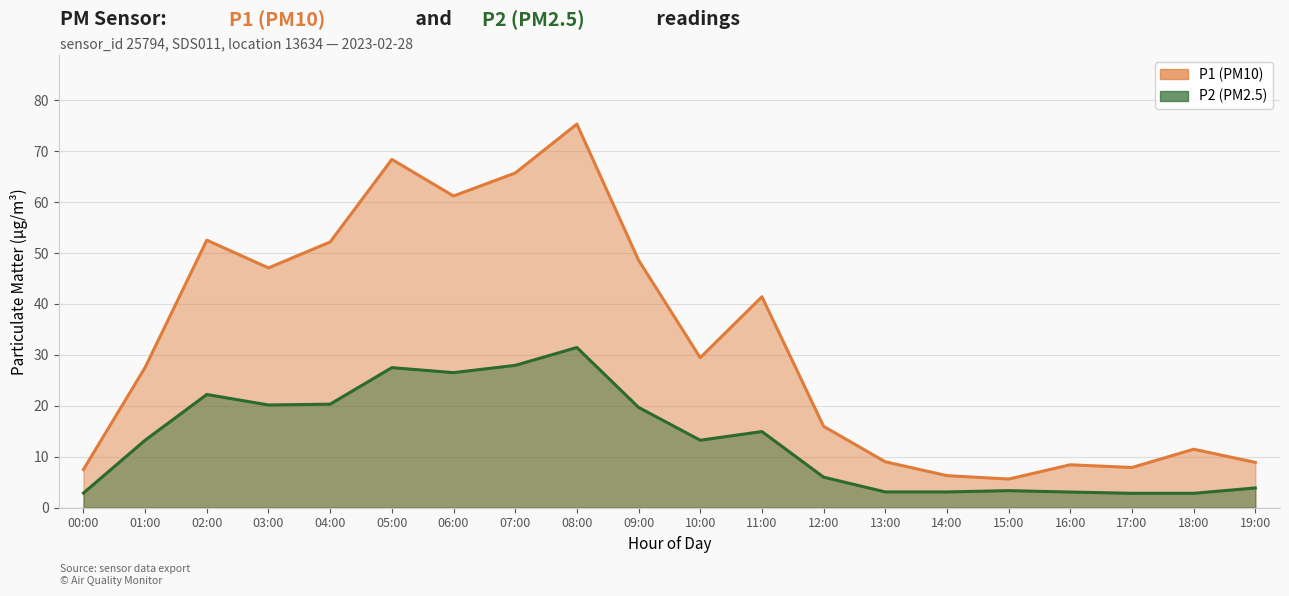

At which label is P1 closest to 40?

11:00